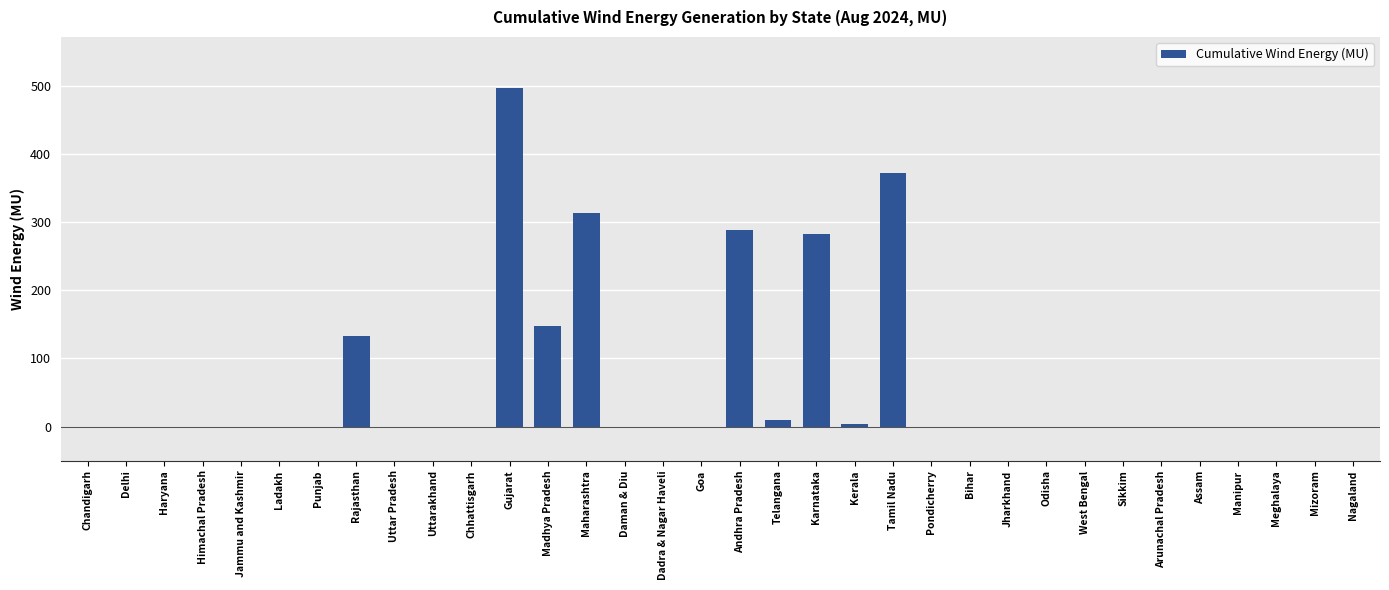

What is the sum of all values?

2047.0